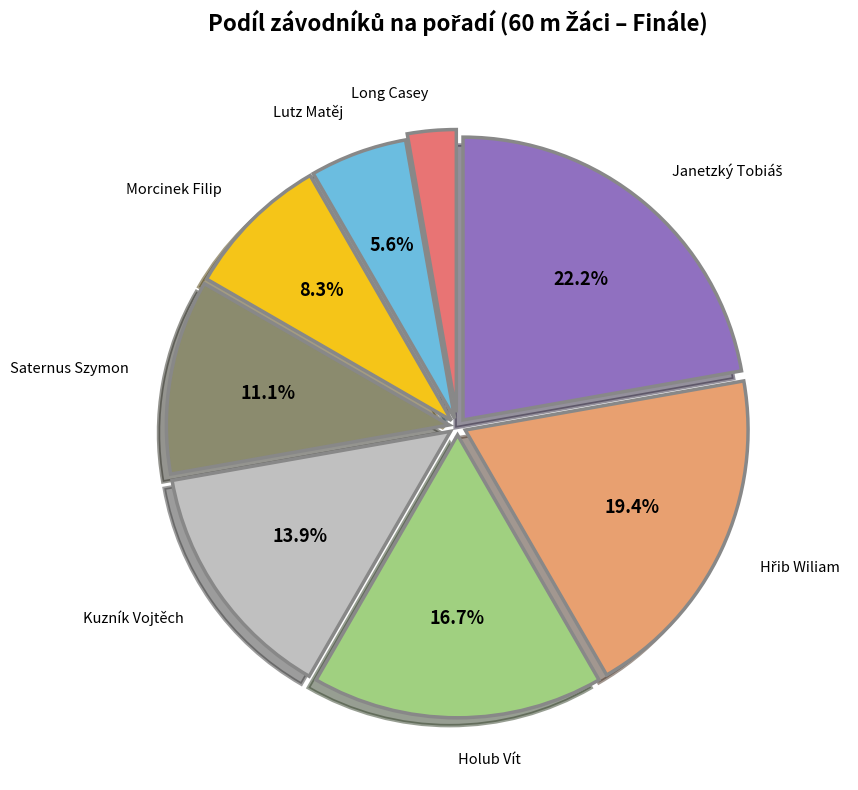

Does Morcinek Filip represent more than half of the total?

No